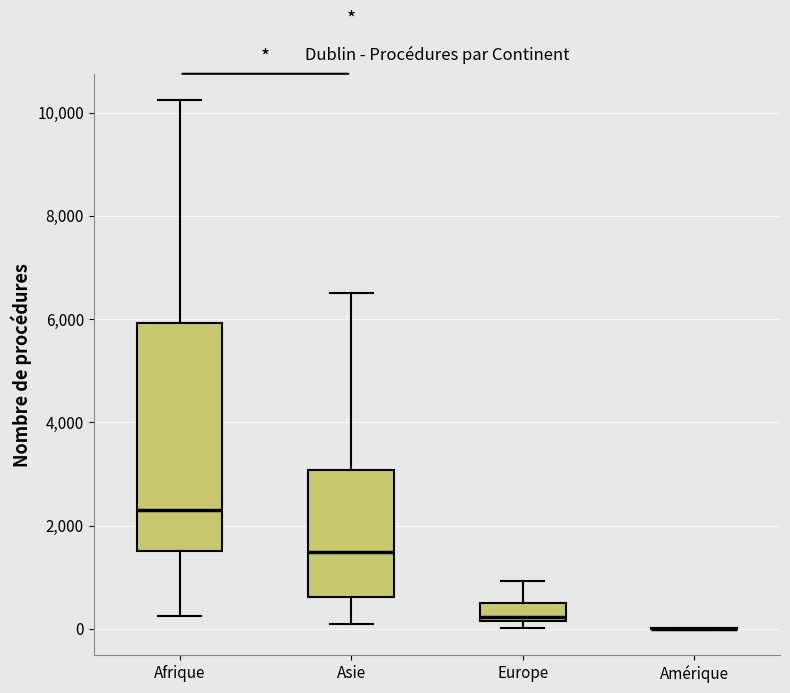

Reading left to right, transcribe this box plot: for each box, give where its median line is, the range the box spans, and where its two whiskers end, as read against the y-axis. The values are not printed on the chart, so give them approximately, as read against the axis.

Afrique: median 2400, box 1600 to 6000, whiskers 200 to 10200
Asie: median 1400, box 600 to 3000, whiskers 0 to 6600
Europe: median 200 (just above the box's lower edge), box 200 to 600, whiskers 0 to 1000
Amérique: box collapsed to a line at 0, whiskers 0 to 0